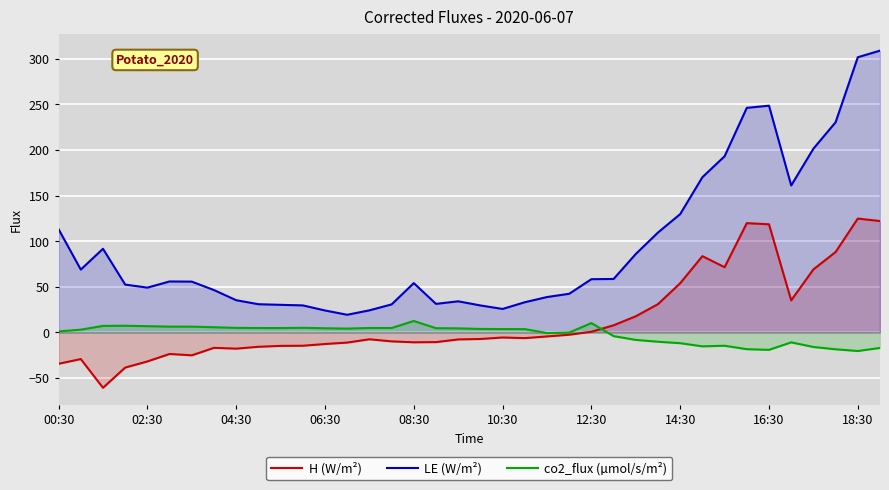

Rank the series by their maximum value, from highest to lowest.

LE (W/m²), H (W/m²), co2_flux (µmol/s/m²)